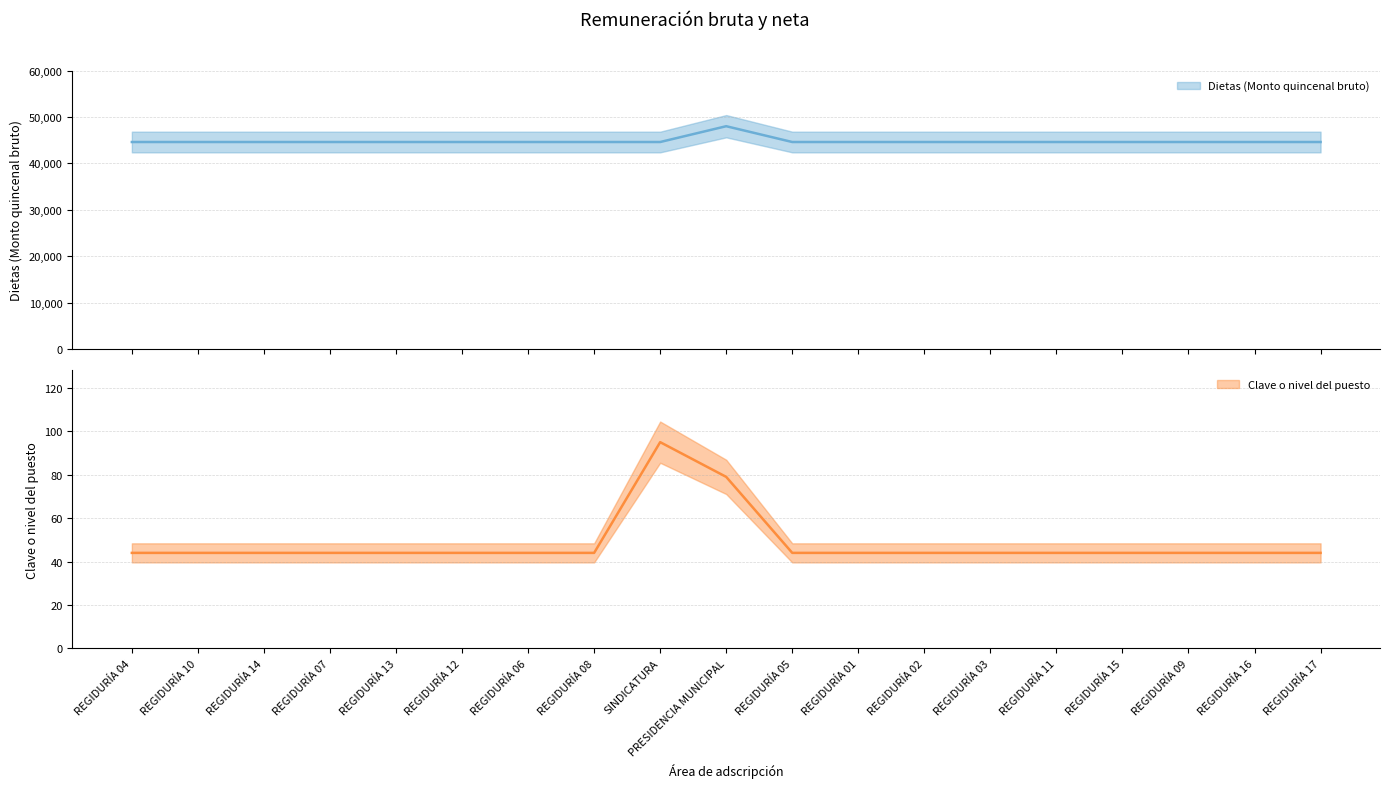

What is the difference between the maximum and minimum values in the Clave o nivel del puesto series?

51.0